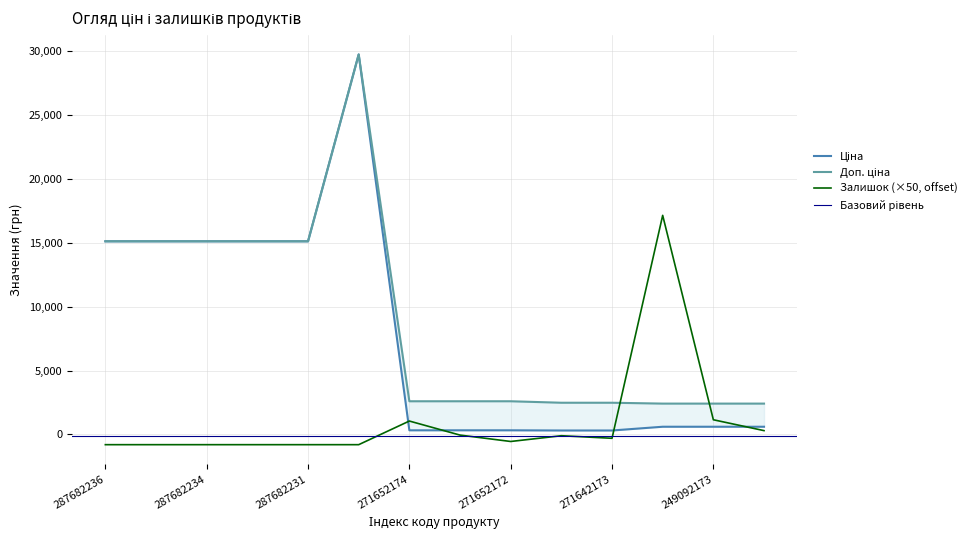

Reading left to right, what are all the values shown in this chart?

Ціна: 15120.0	15120.0	15120.0	15120.0	15120.0	29747.2	324.8	324.8	324.8	310.3	310.3	603.7	603.7	603.7
Доп. ціна: 15120.0	15120.0	15120.0	15120.0	15120.0	29747.2	2598.3	2598.3	2598.3	2482.4	2482.4	2414.8	2414.8	2414.8
Залишок: -800.0	-800.0	-800.0	-800.0	-800.0	-800.0	1050.0	-50.0	-550.0	-100.0	-300.0	17150.0	1150.0	300.0